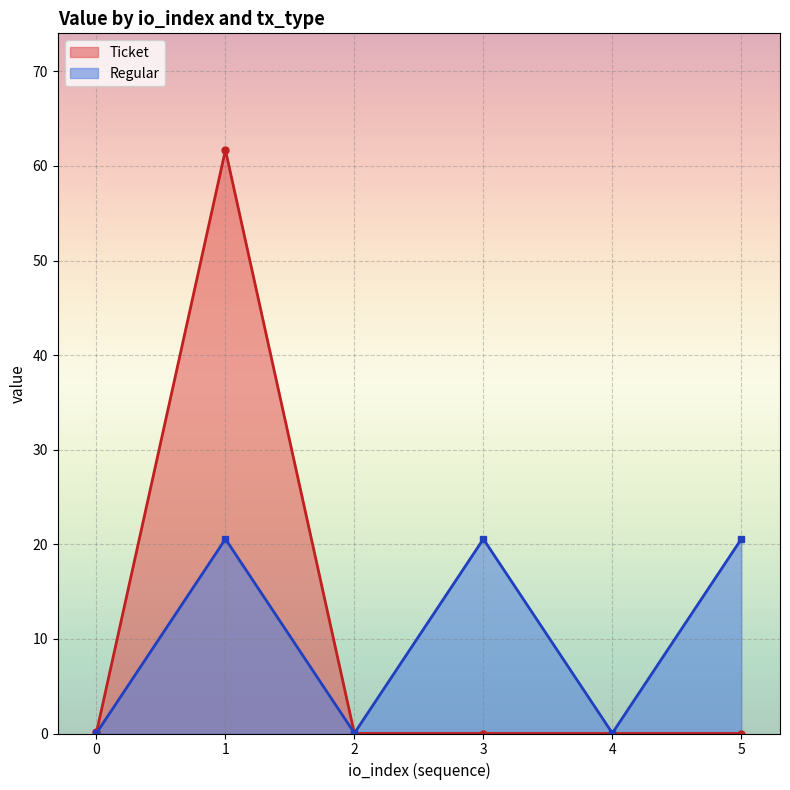

Does the chart display data point markers on the line(s)?

Yes